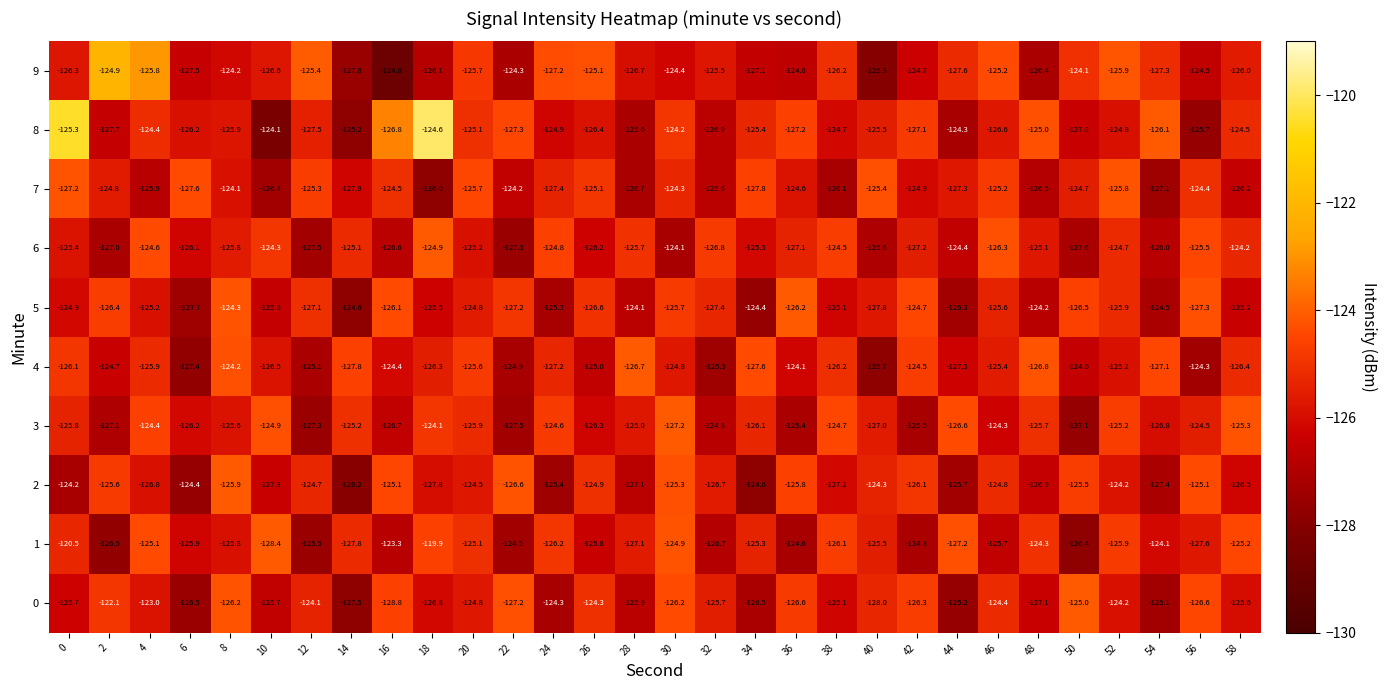

Between 40 and 48, which series saw the biggest shift?

5